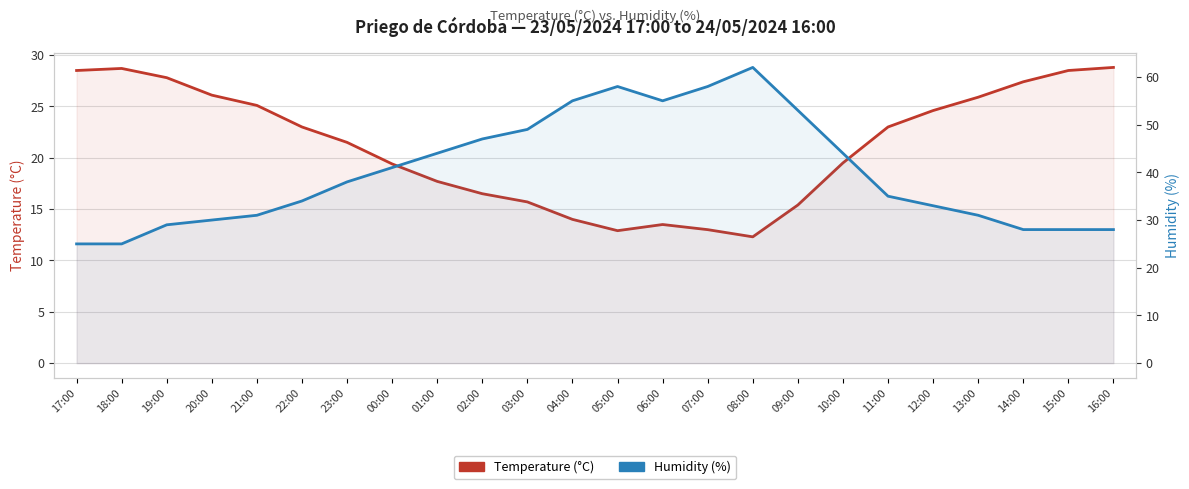

How many intersections are there between Humidity (%) and Temperature (°C)?

2